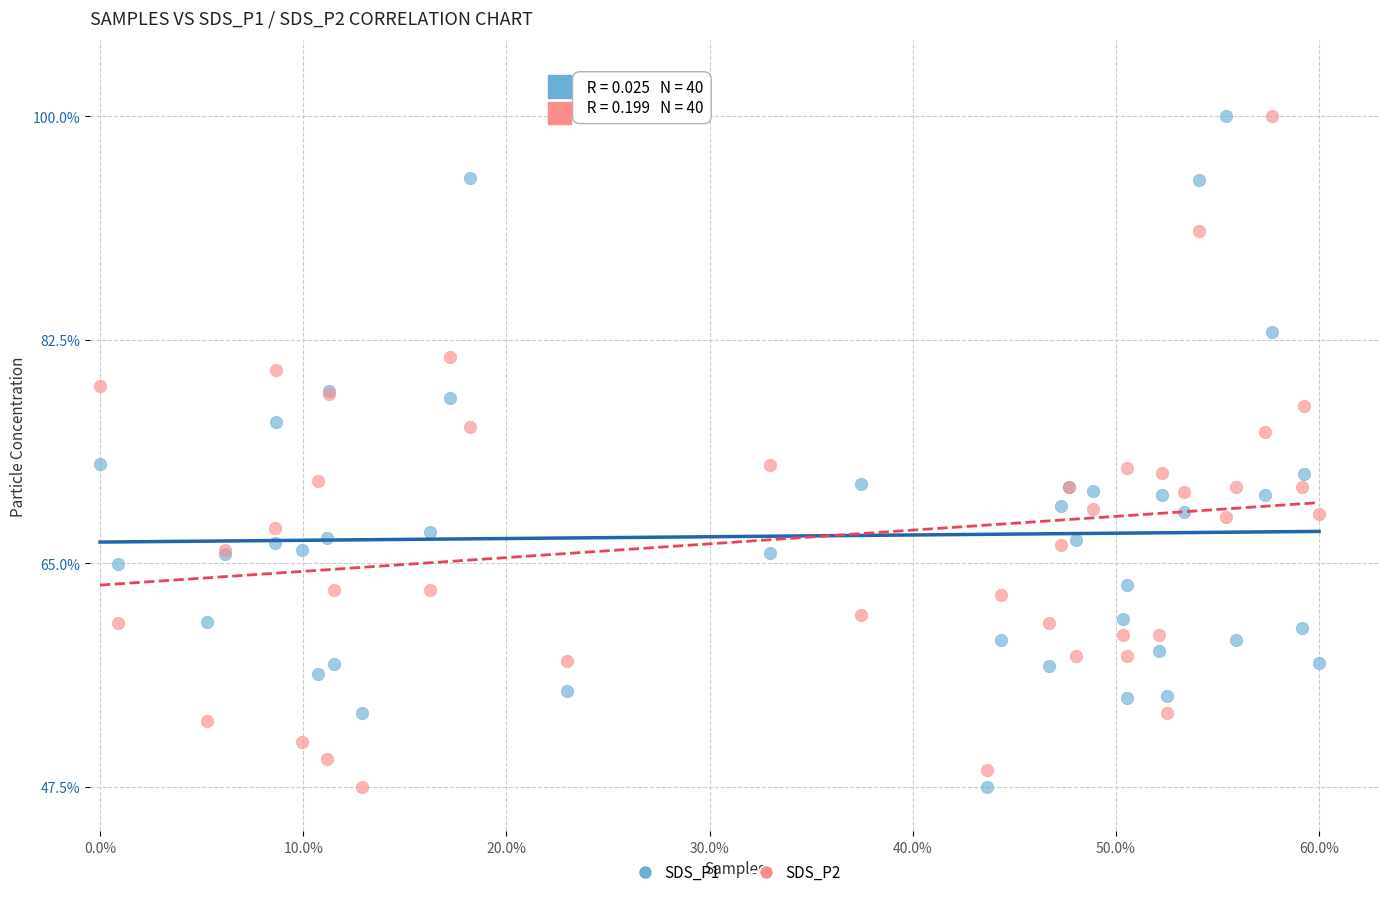

What is the X range (max minus min) for the scatter plot?

0.6